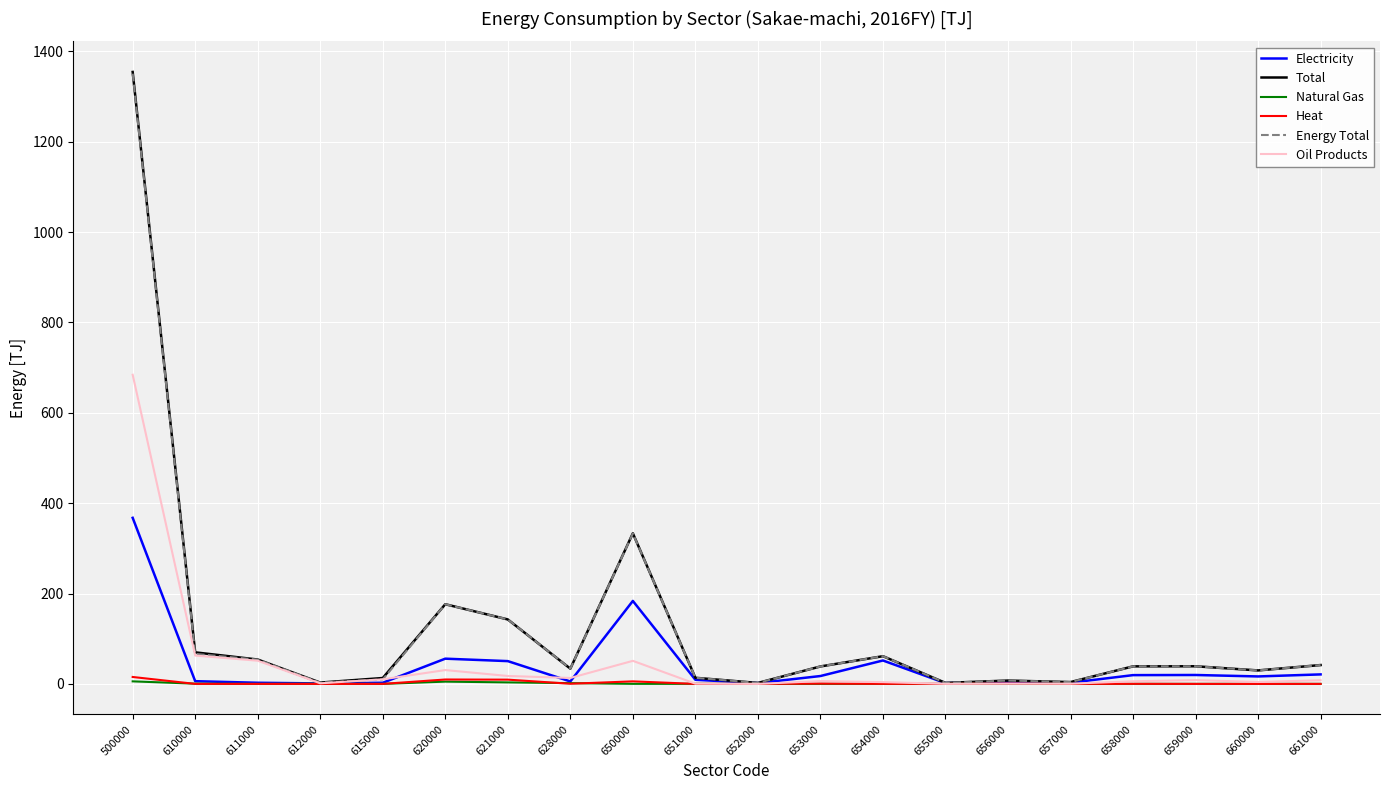

The value of Oil Products at 652000 is -242.1. True or false?

False